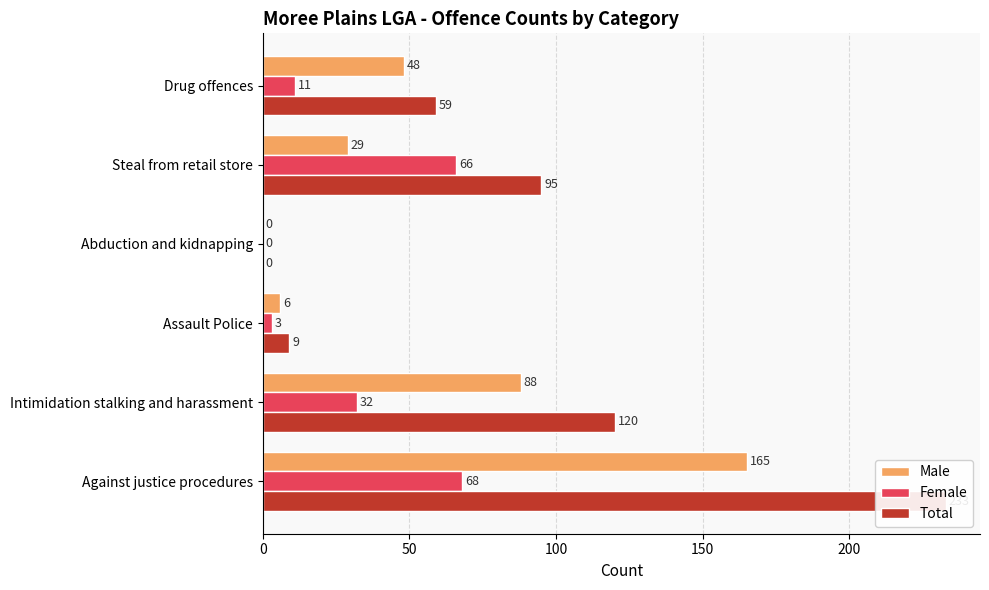

The Female series shows 0 at Abduction and kidnapping. True or false?

True